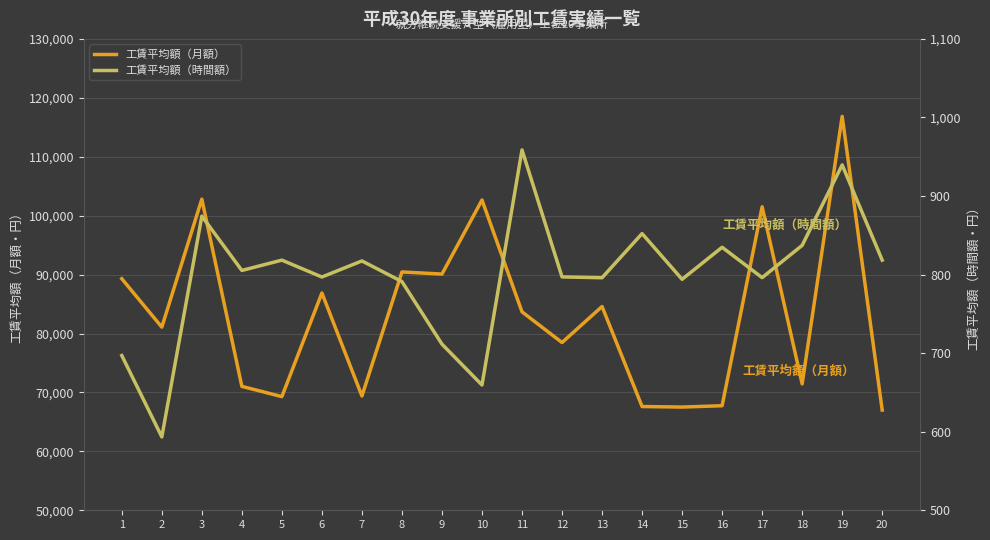

At which category does the chart reach its minimum across all series?

2